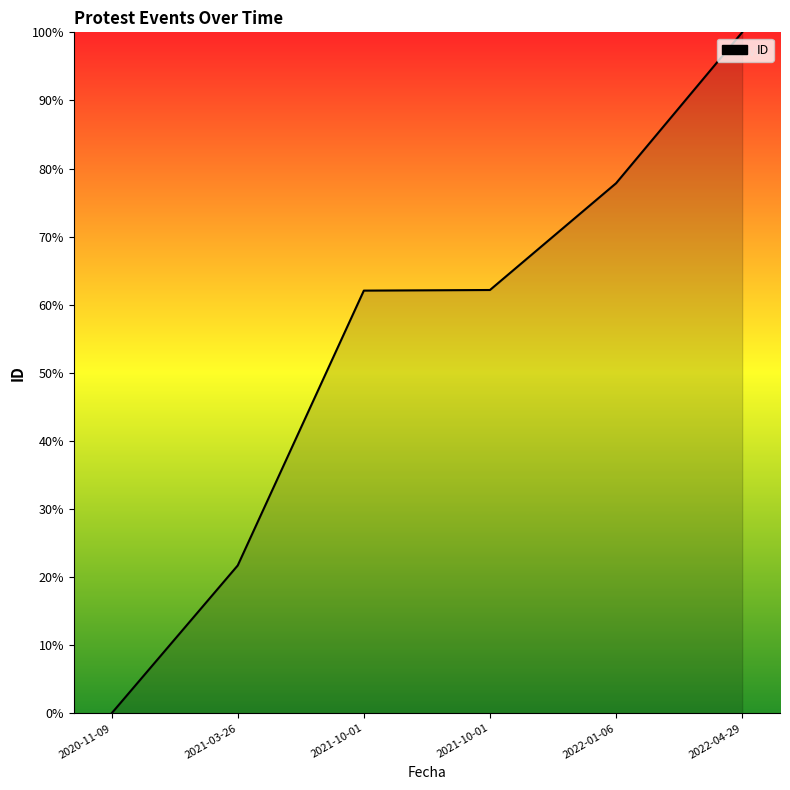

What is the sum of all values?

323.8